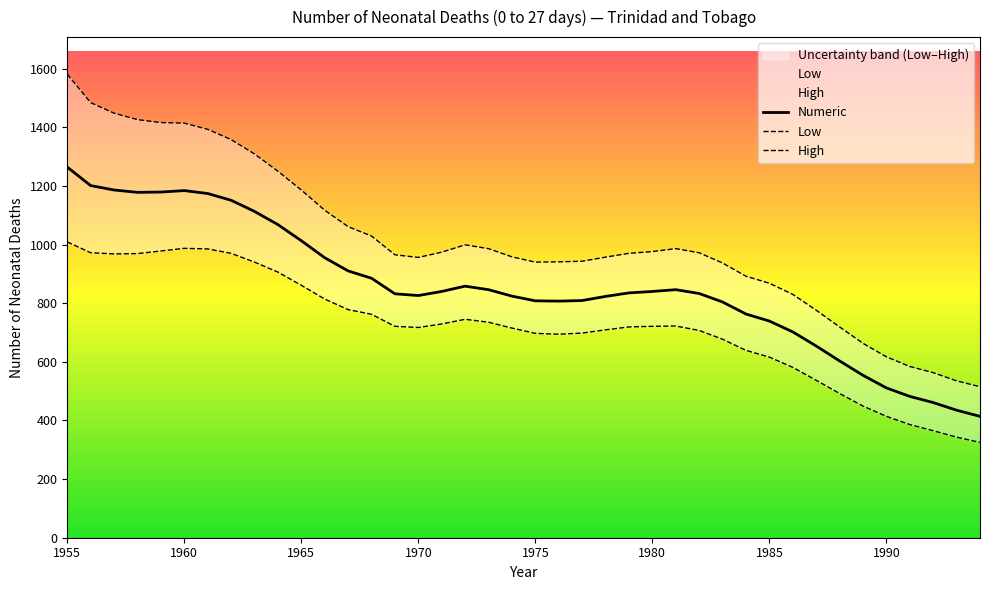

True or false: Numeric has a value of 2156 at 1955.

False